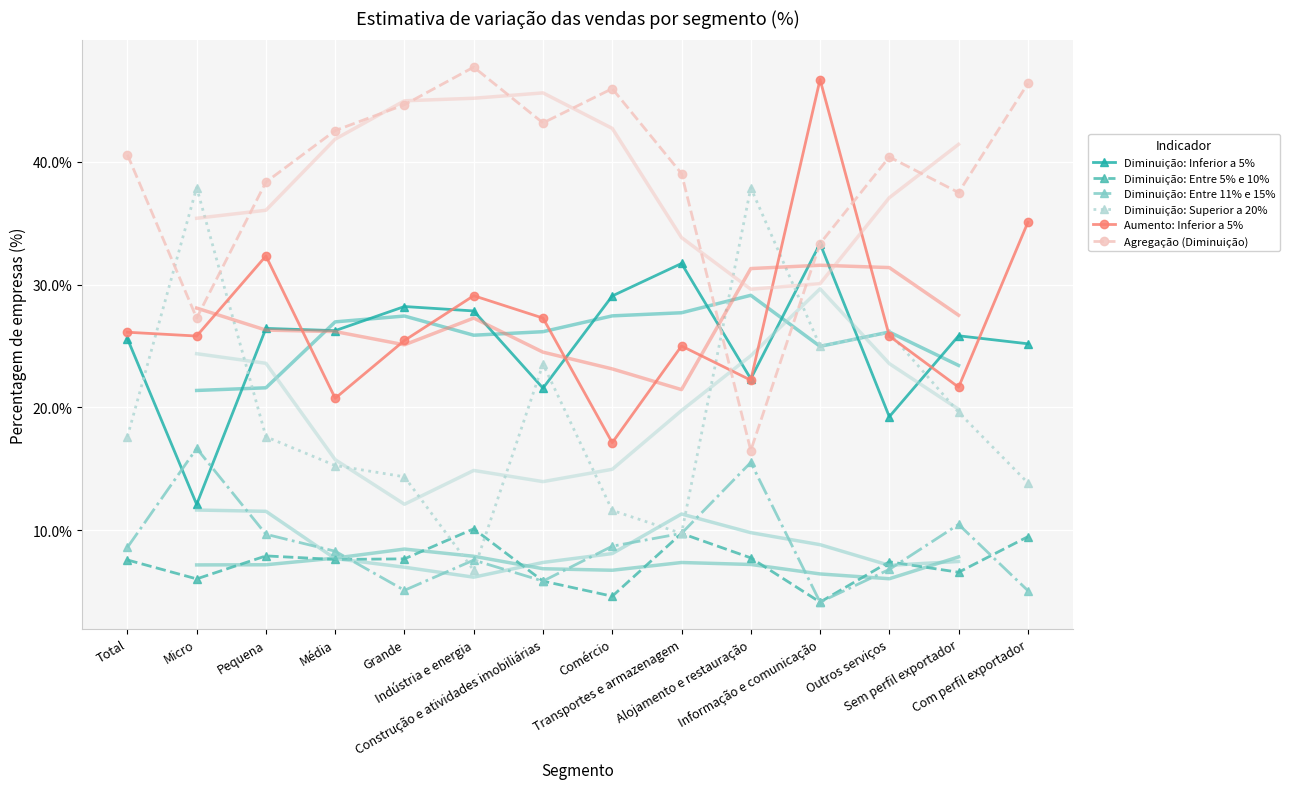

At which label does Diminuição: Entre 11% e 15% first exceed 8?

Total